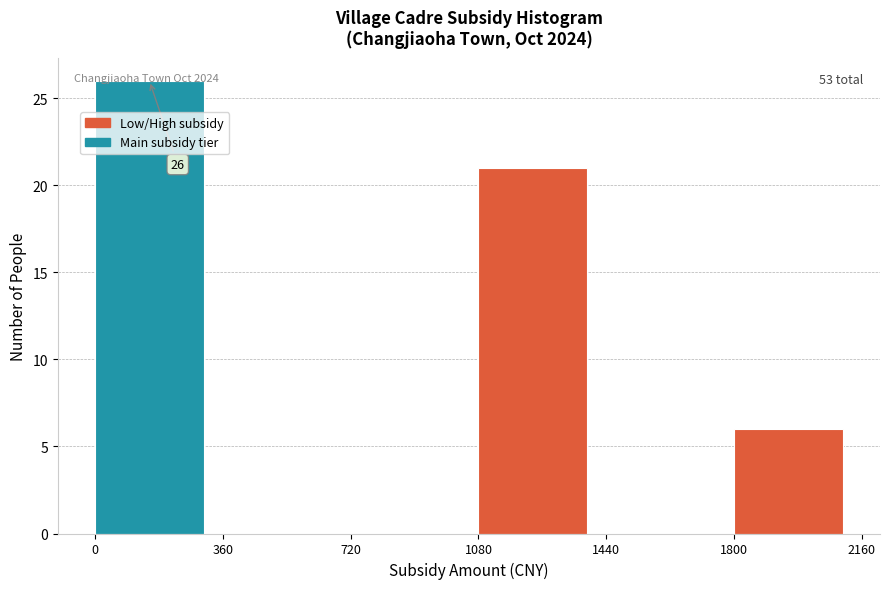

Over which range of the x-axis is the bar tallest?

0 to 360